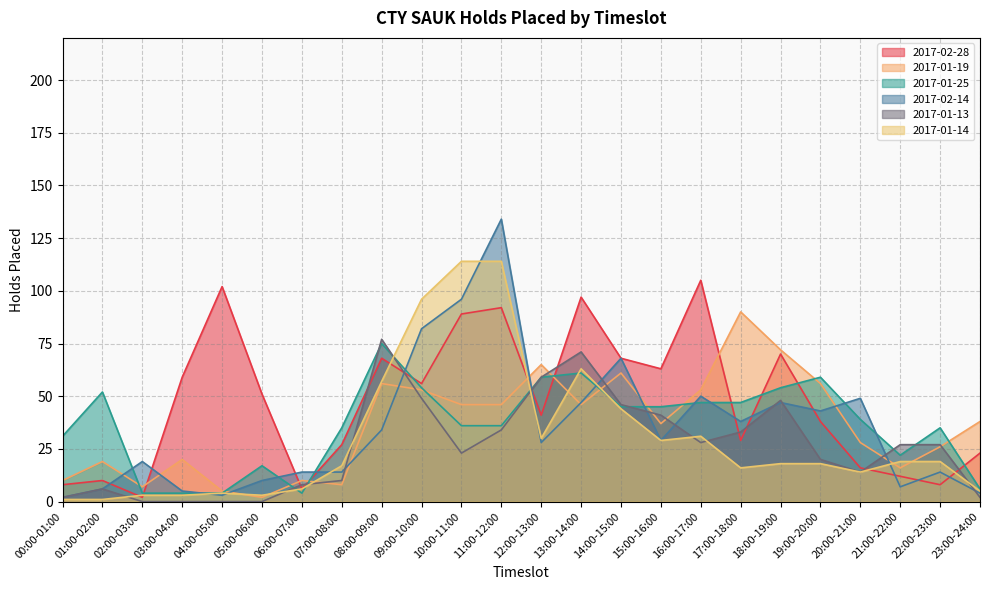

Where is the first local minimum for 2017-02-28?

02:00-03:00